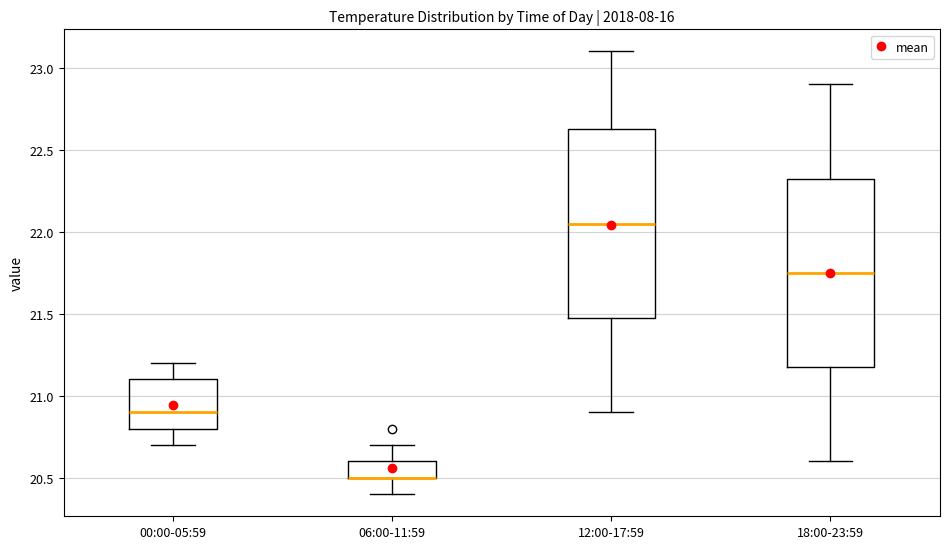

Reading left to right, read every box against the y-axis: the position of its median line, the range the box covers, and the ends of its whiskers. The values are not printed on the chart, so give them approximately, as read against the axis.

00:00-05:59: median 20.90, box 20.80 to 21.10, whiskers 20.70 to 21.20
06:00-11:59: median 20.50 (drawn on the box's lower edge), box 20.50 to 20.60, whiskers 20.40 to 20.70
12:00-17:59: median 22.05, box 21.50 to 22.65, whiskers 20.90 to 23.10
18:00-23:59: median 21.75, box 21.20 to 22.35, whiskers 20.60 to 22.90